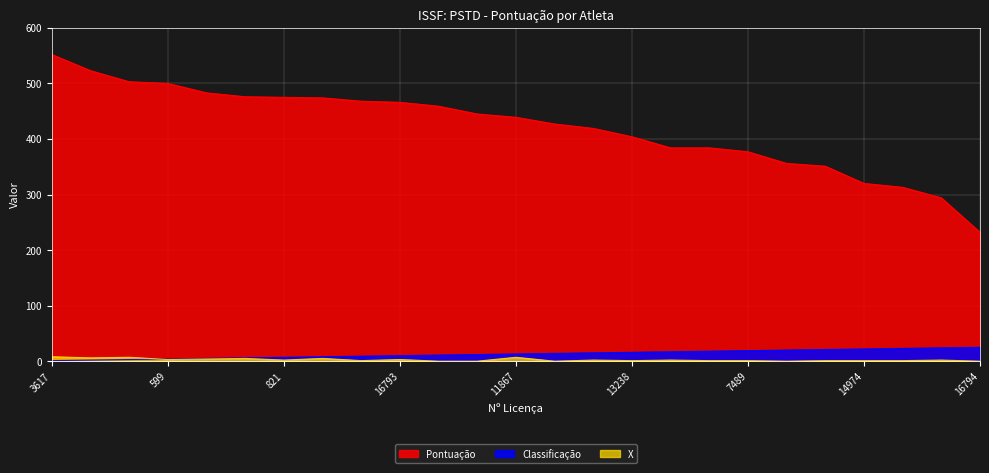

List the series in order of their peak value, lowest first.

X, Classificação, Pontuação